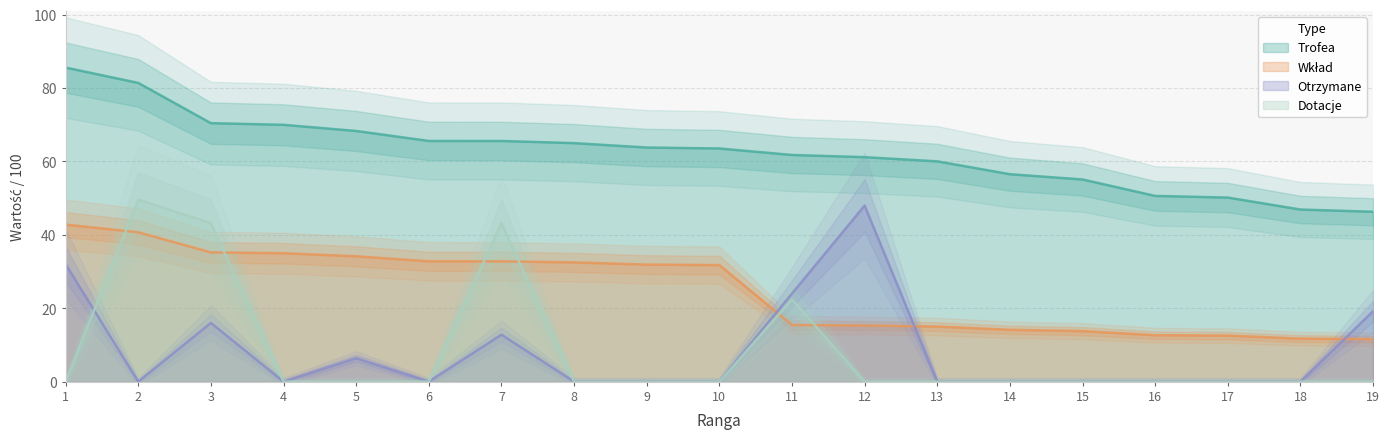

True or false: Wklad and Trofea intersect in this chart.

False